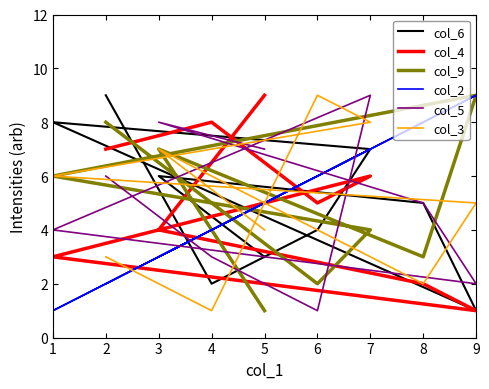

How many data points in col_3 are less than 5?

4